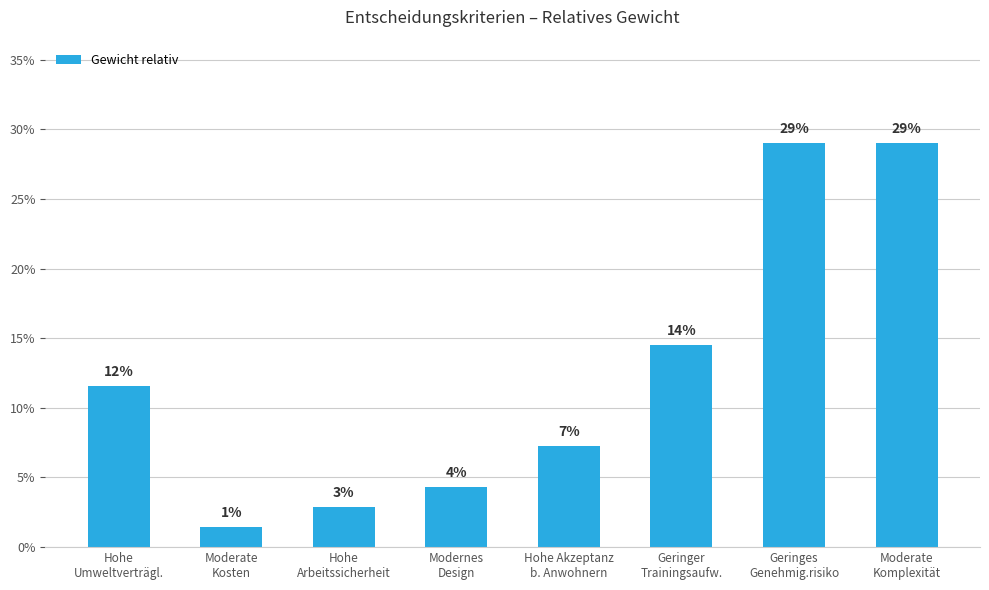

Are the bars horizontal?

No